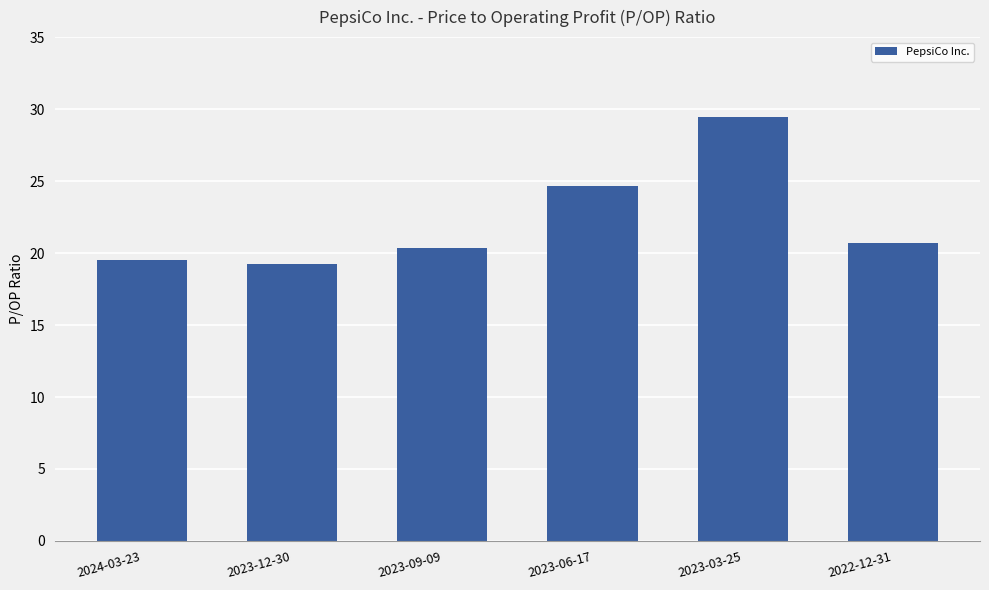

What is the minimum value shown in the chart?

19.2